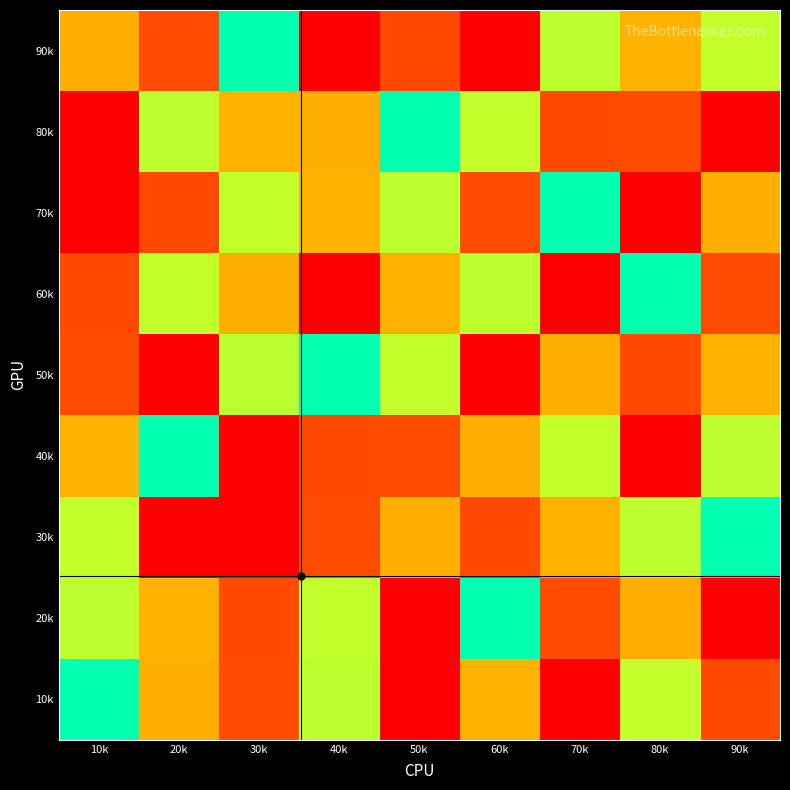

Which category has the lowest value across all series?

40k